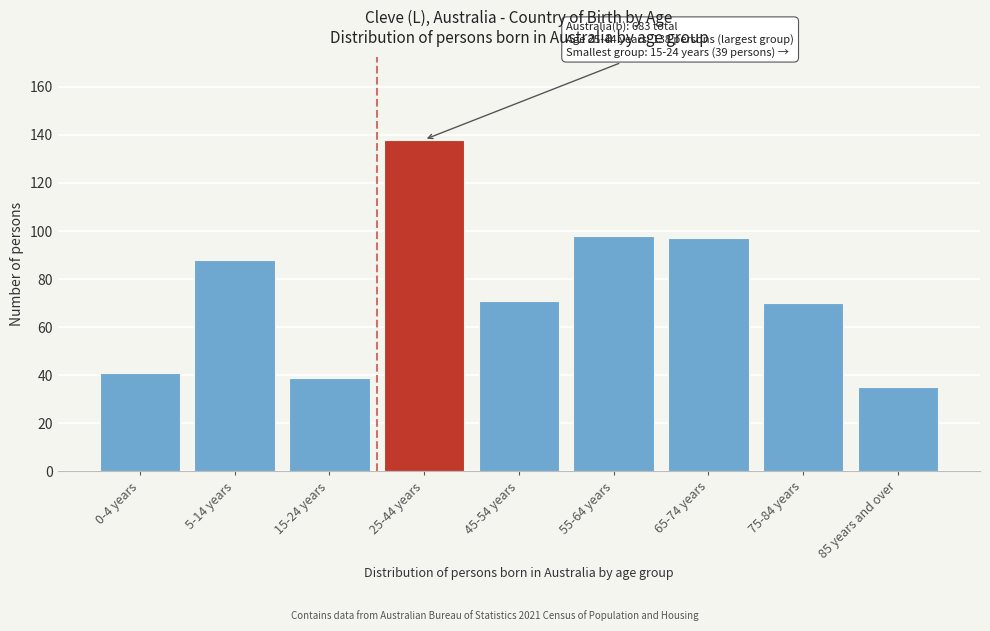

Reading left to right, what are all the values shown in this chart?

41	88	39	138	71	98	97	70	35